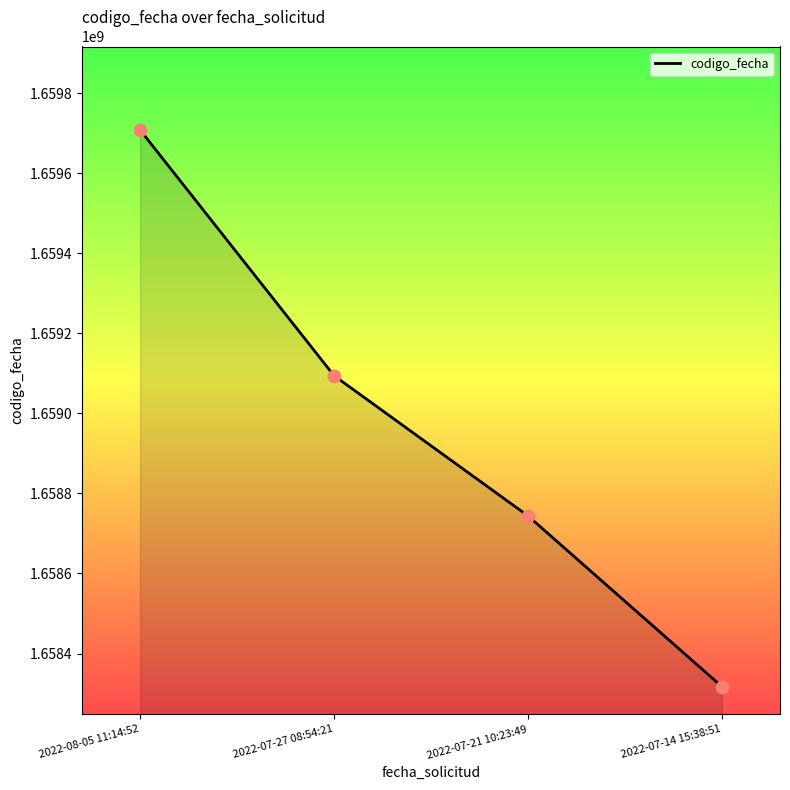

What is the change in value from 2022-07-27 08:54:21 to 2022-07-14 15:38:51?

-776782